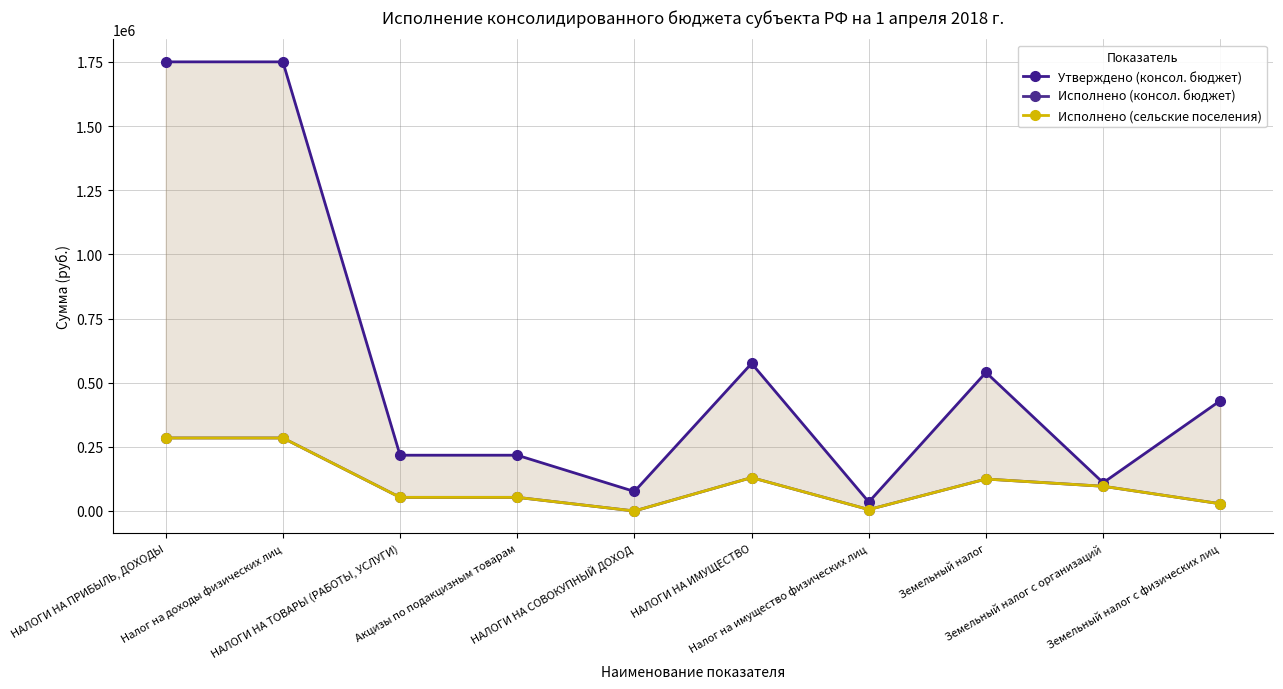

Where is the first local maximum for Утверждено (консол. бюджет)?

НАЛОГИ НА ИМУЩЕСТВО